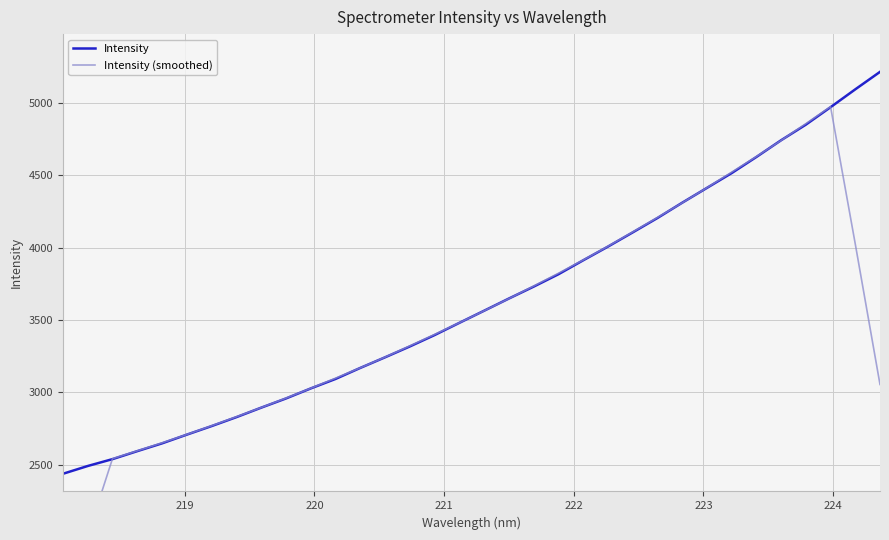

What is the sum of all Intensity (smoothed) values?

118741.0